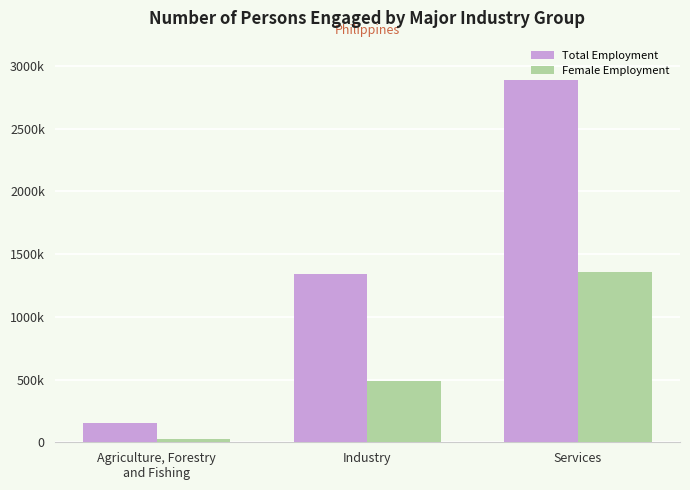

What are all the series names shown in the legend?

Total Employment, Female Employment